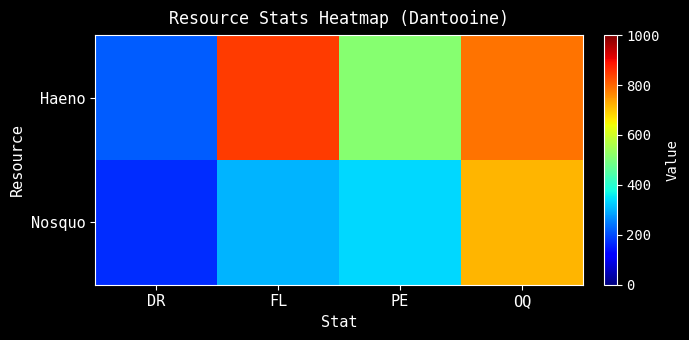

How many categories are shown in the chart?

4